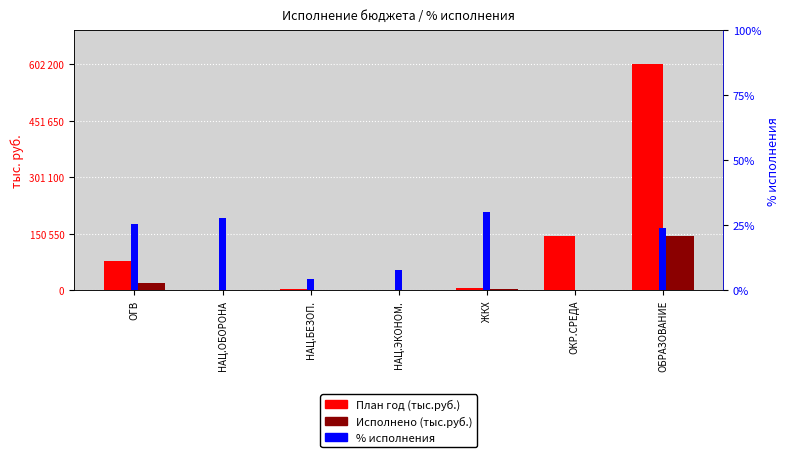

Does the chart contain stacked bars?

No